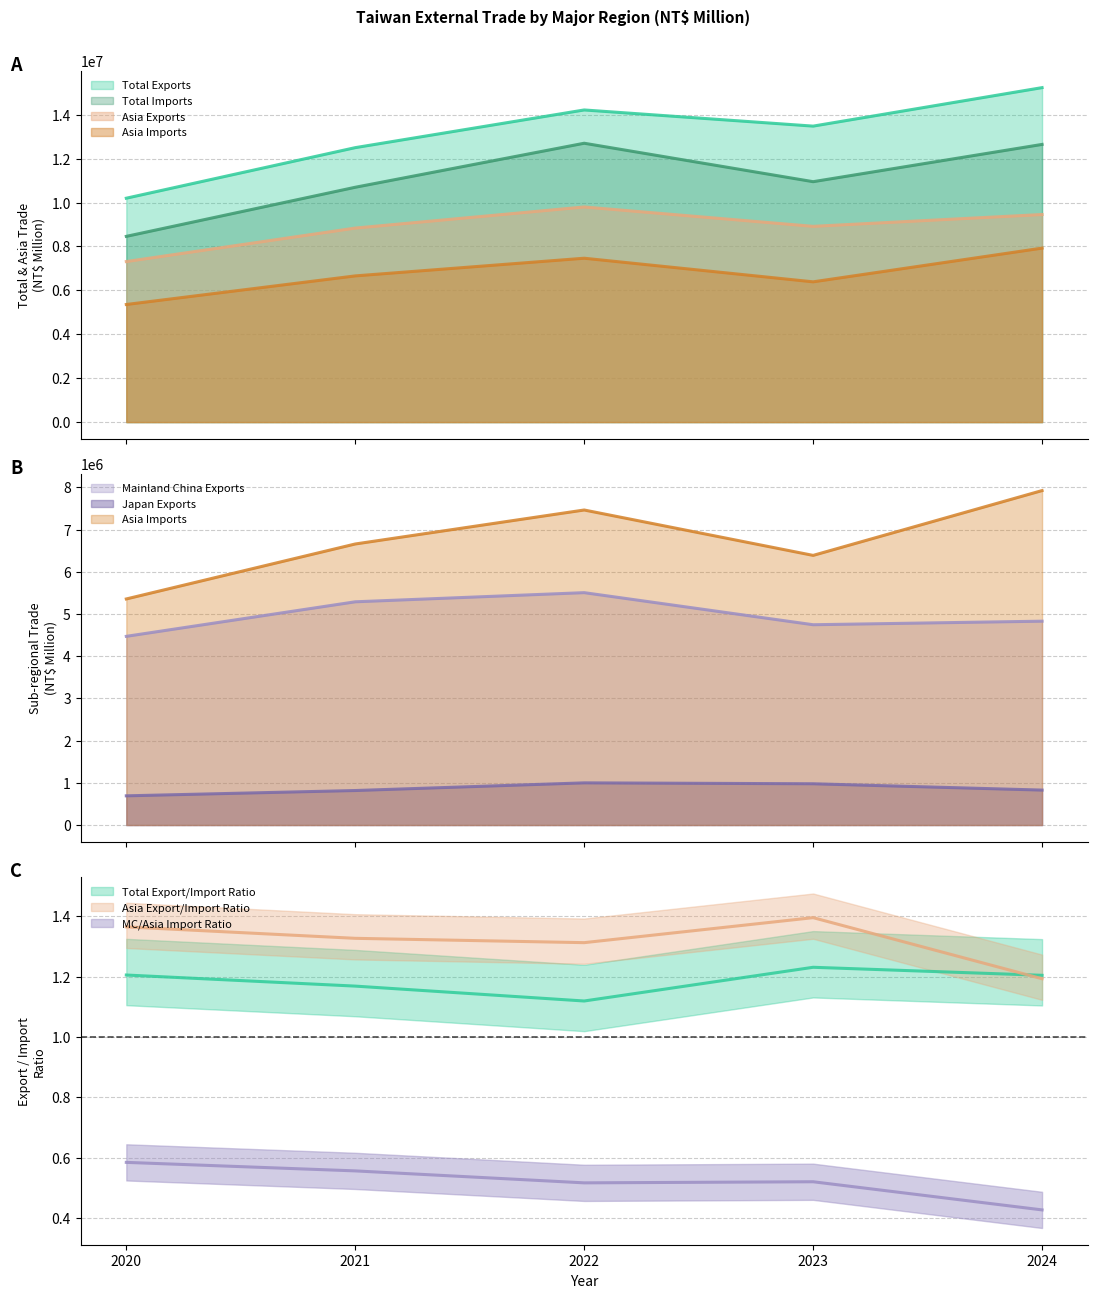

At which label does Asia Imports reach its minimum?

2020